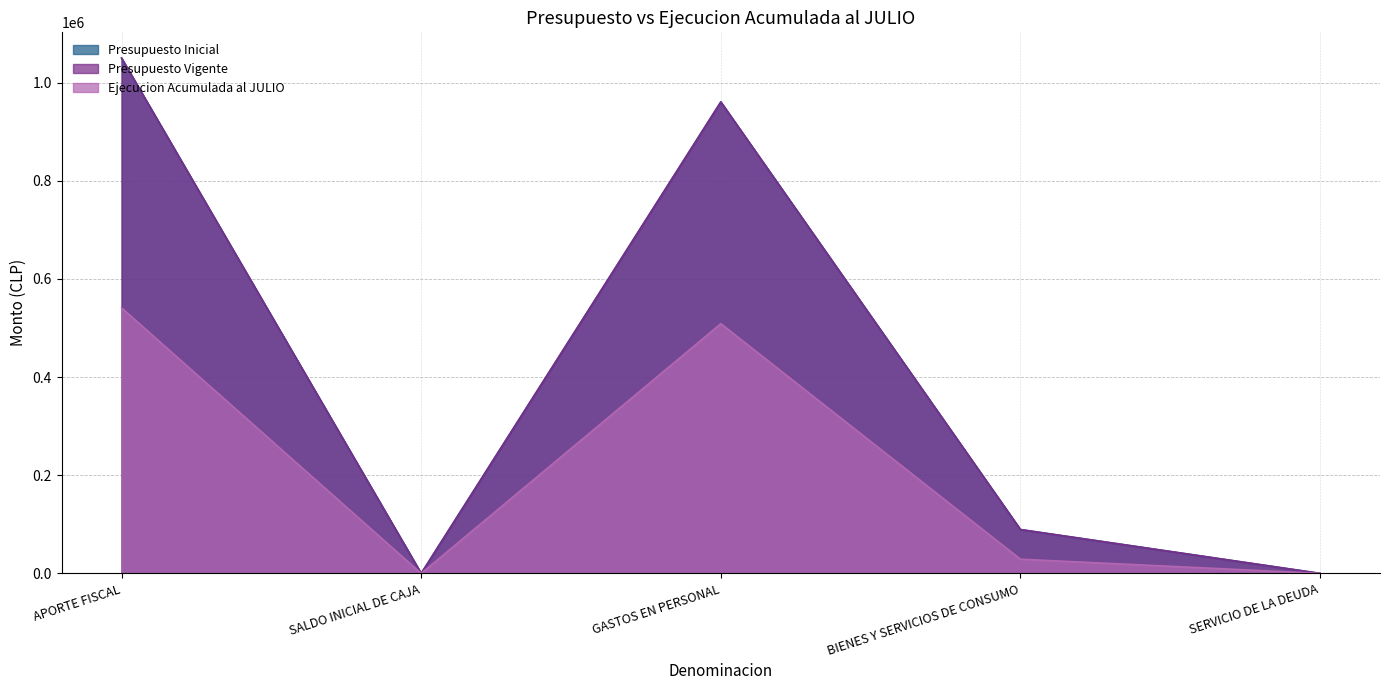

What position from the left is GASTOS EN PERSONAL?

3